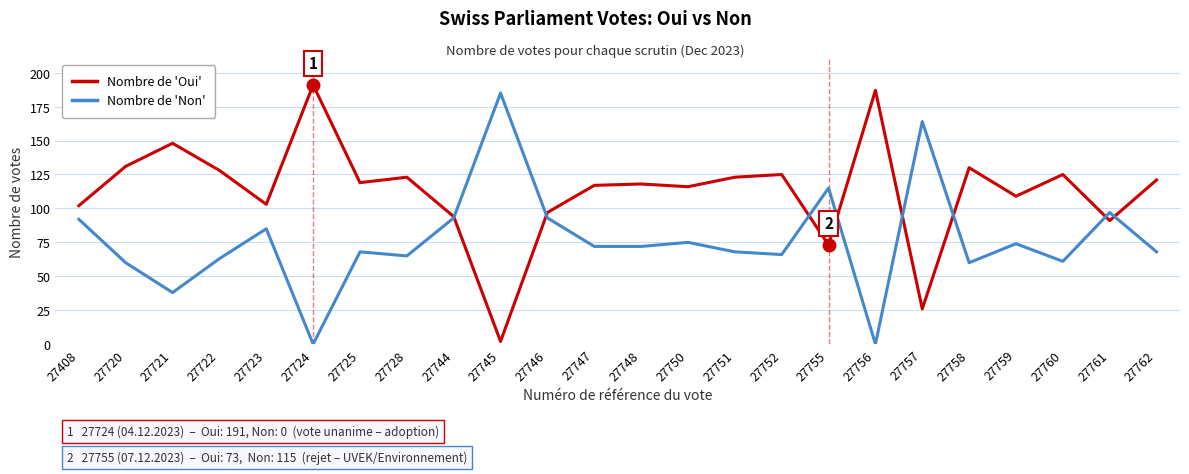

What value does the Nombre de 'Oui' series have at 27723?

103